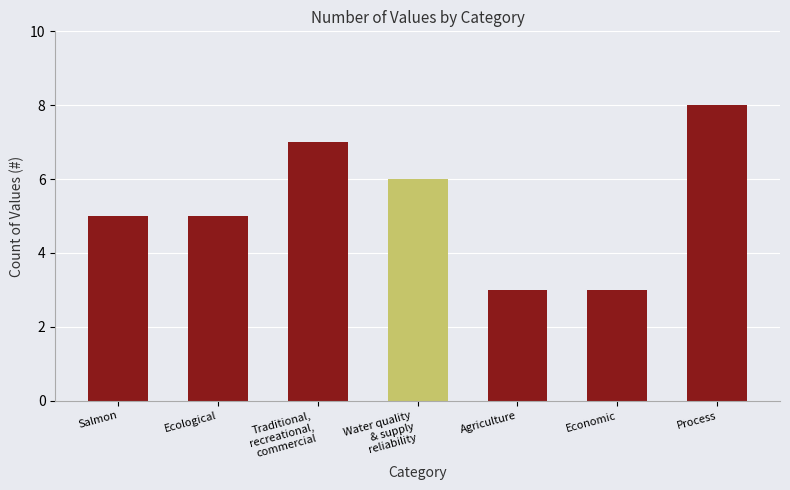

What is the maximum value shown in the chart?

8